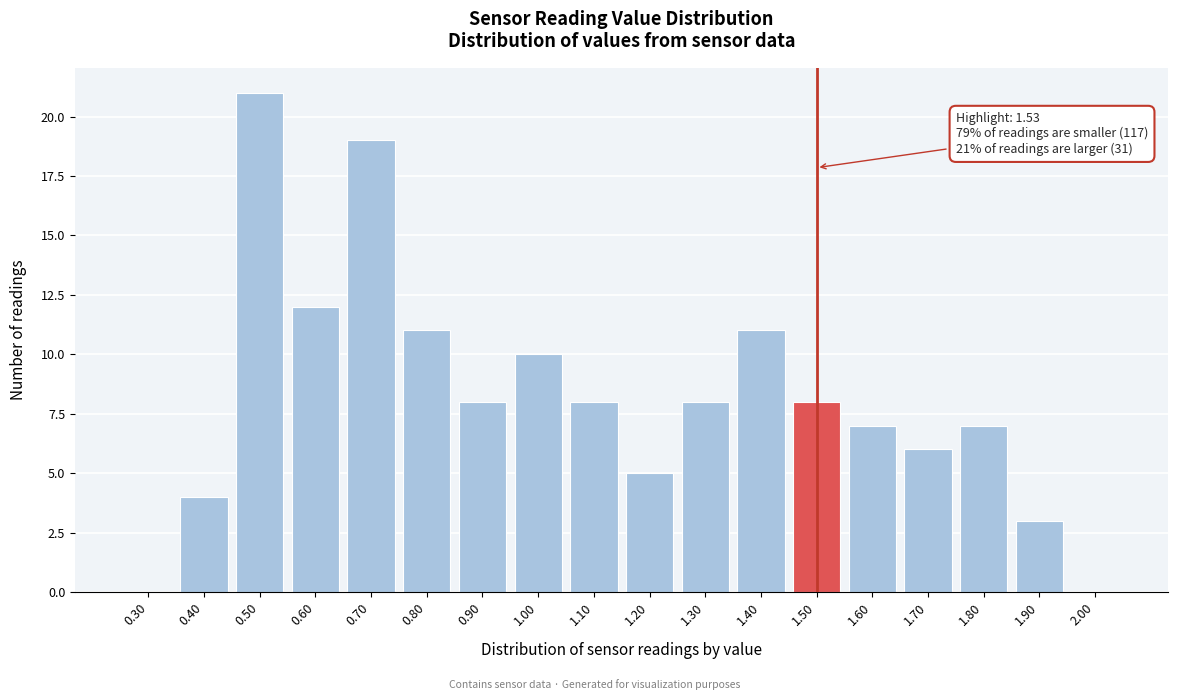

Reading right to left, transcribe all the data shown in this chart.

2.00=0	1.90=3	1.80=7	1.70=6	1.60=7	1.50=8	1.40=11	1.30=8	1.20=5	1.10=8	1.00=10	0.90=8	0.80=11	0.70=19	0.60=12	0.50=21	0.40=4	0.30=0